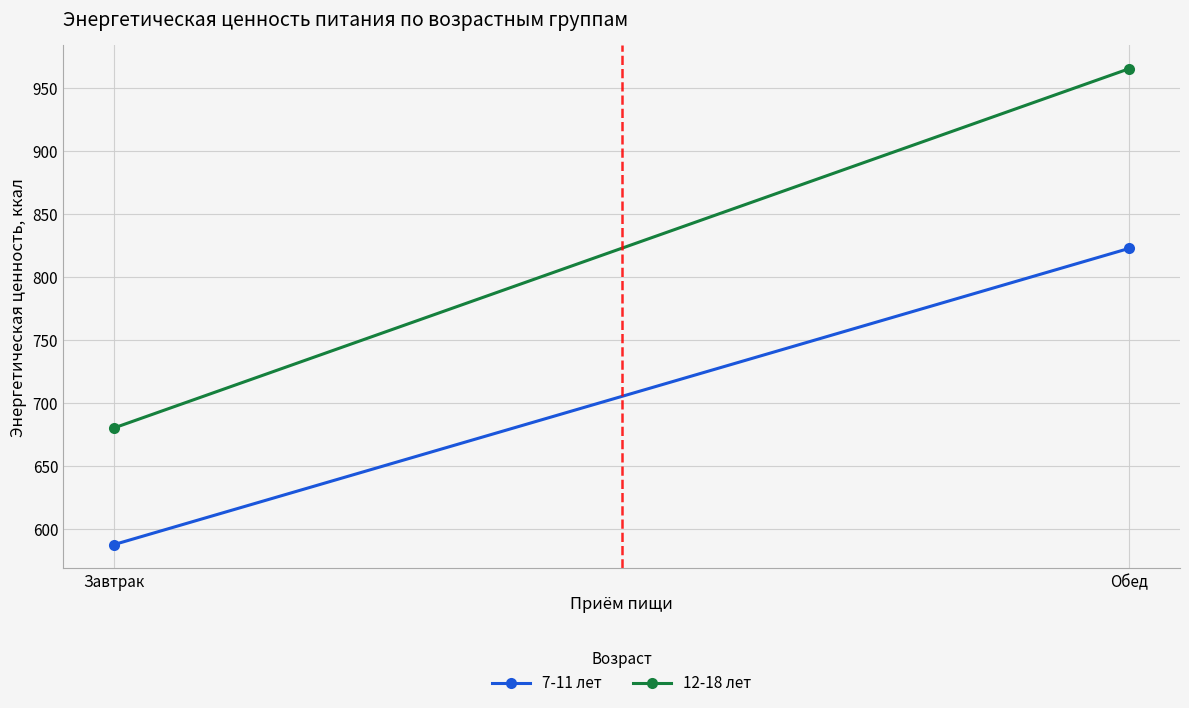

At Завтрак, list the series in order from smallest to largest.

7-11 лет, 12-18 лет